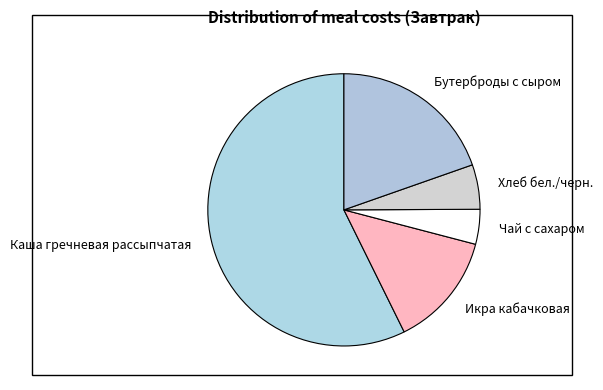

Which category accounts for the majority?

Каша гречневая рассыпчатая